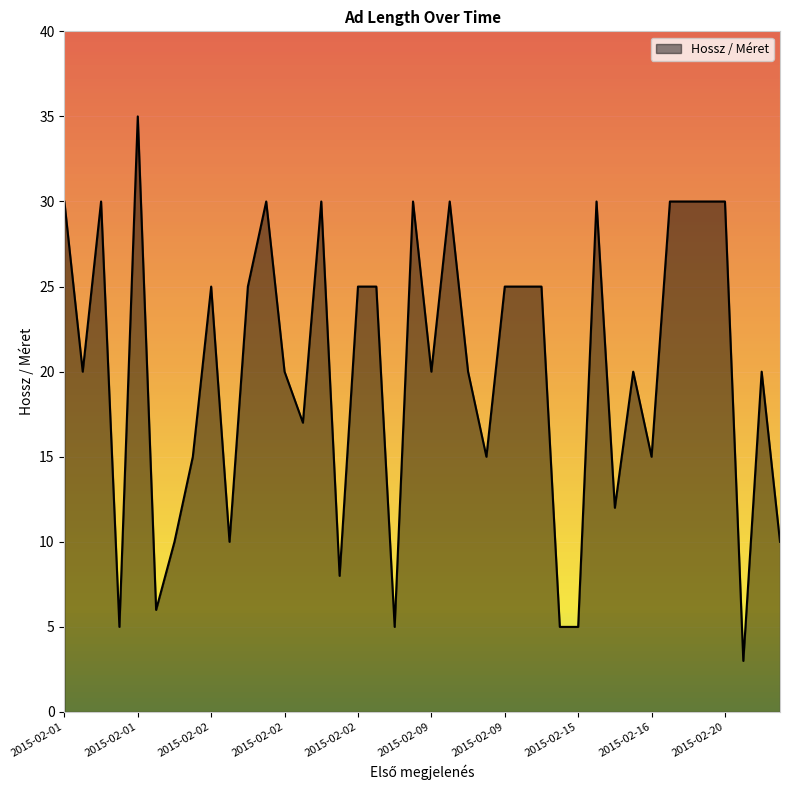

The value at 2015-02-09 is 25. True or false?

True